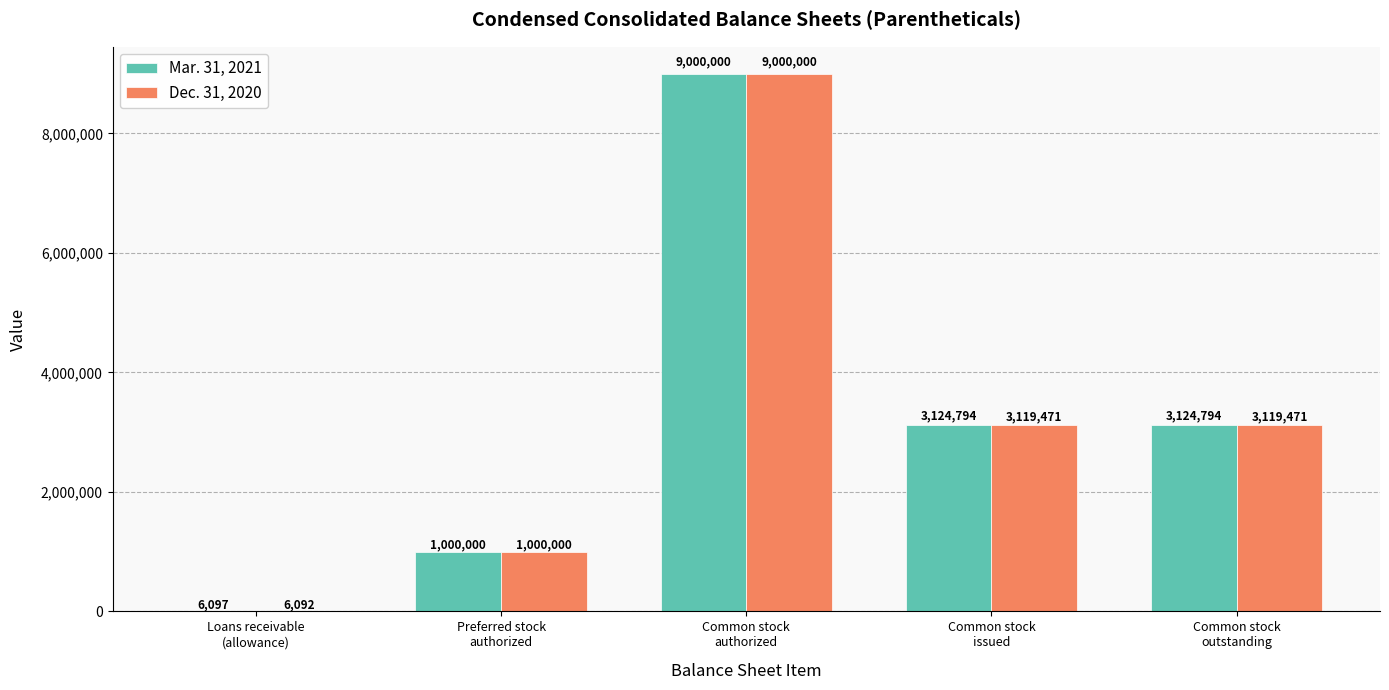

What is the highest value of the Mar. 31, 2021 series?

9000000